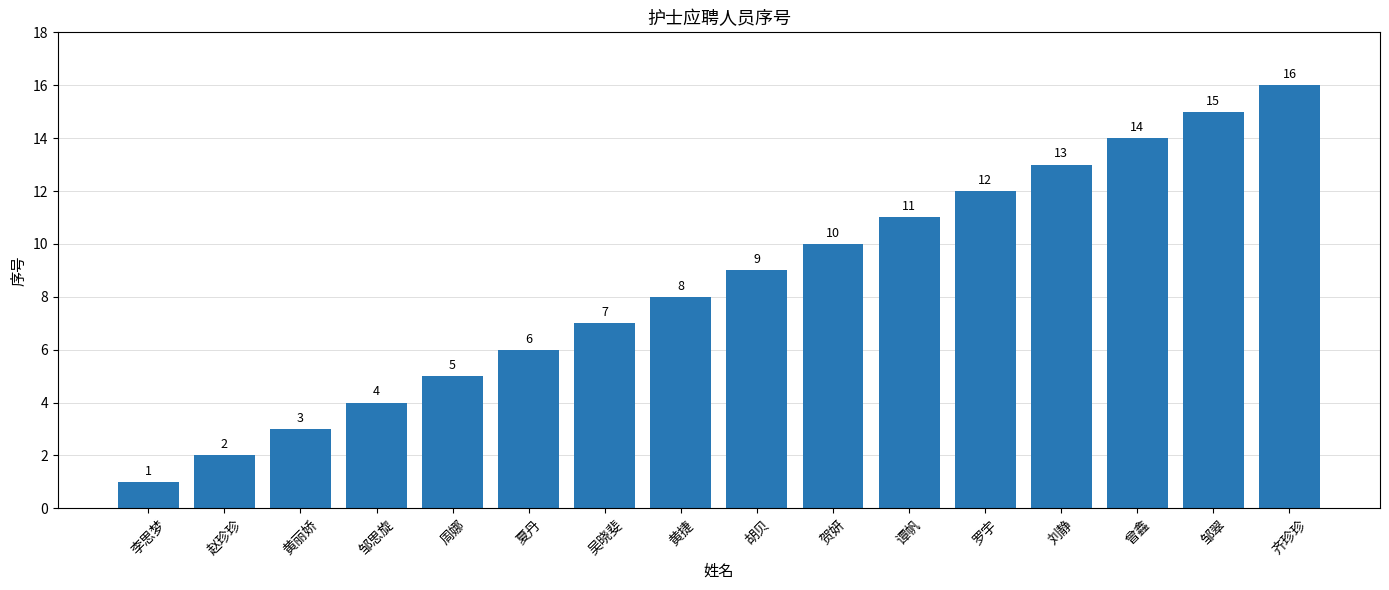

Reading right to left, list all the values displayed in this chart.

16	15	14	13	12	11	10	9	8	7	6	5	4	3	2	1